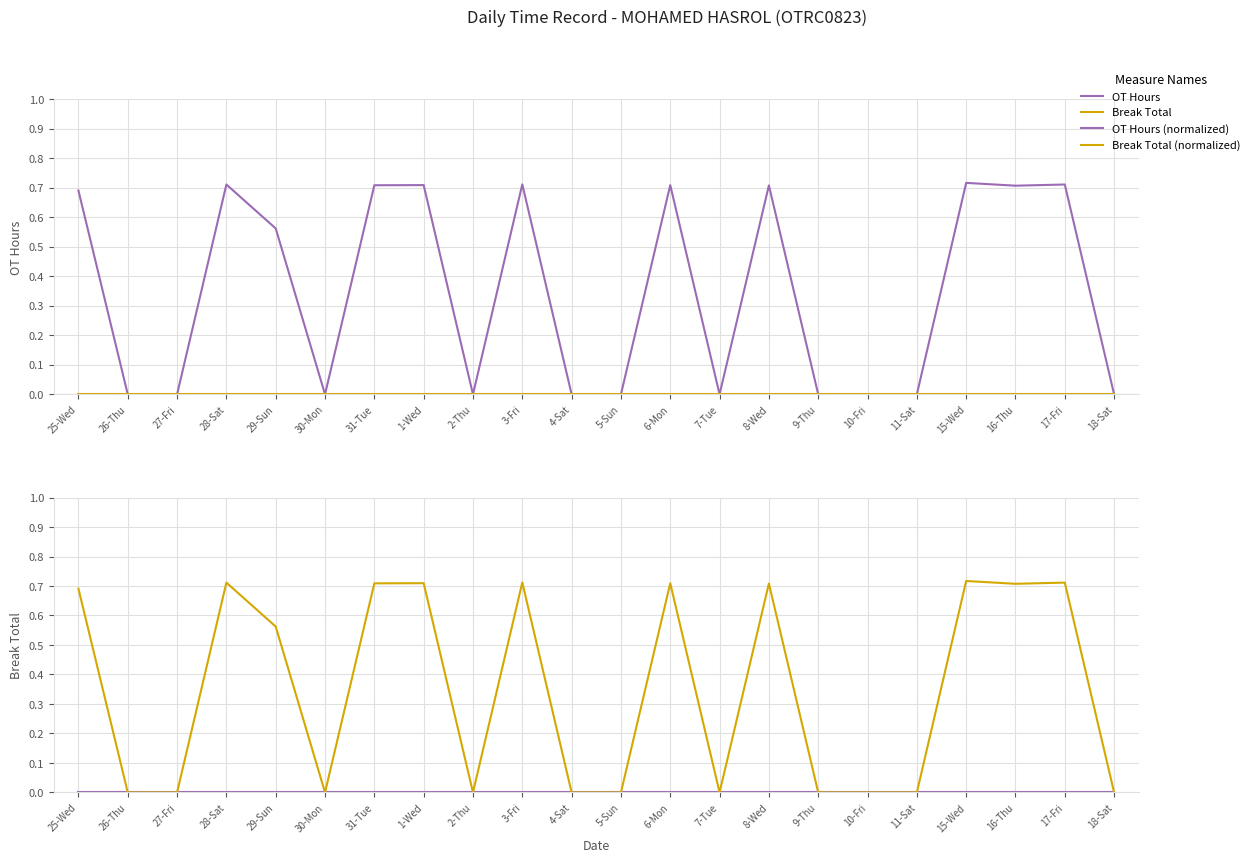

At which category does the chart reach its minimum across all series?

26-Thu